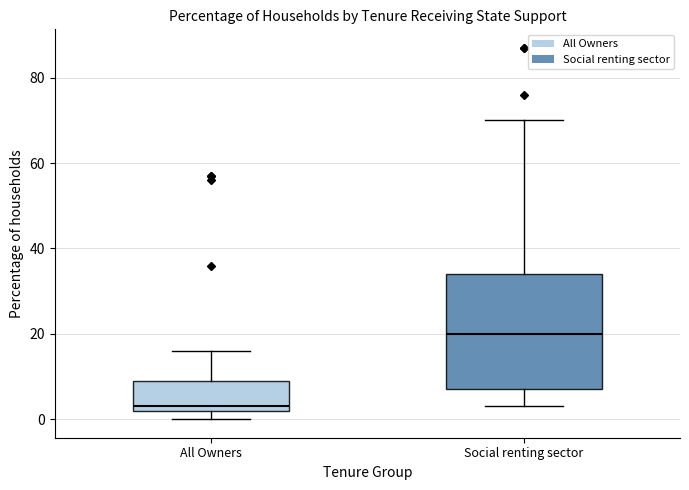

Which box has the lowest median line?

All Owners